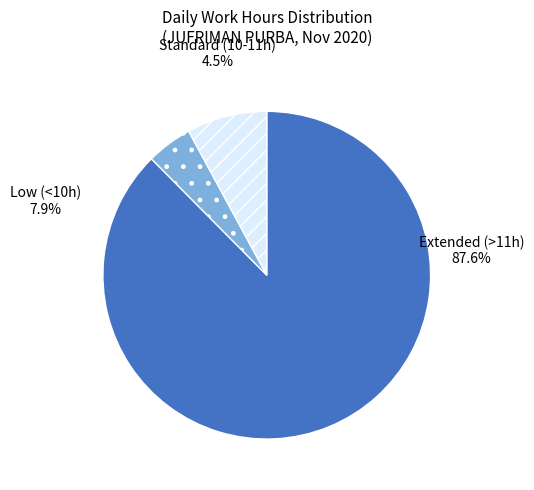

What is the largest slice in the pie chart?

Extended (>11h)